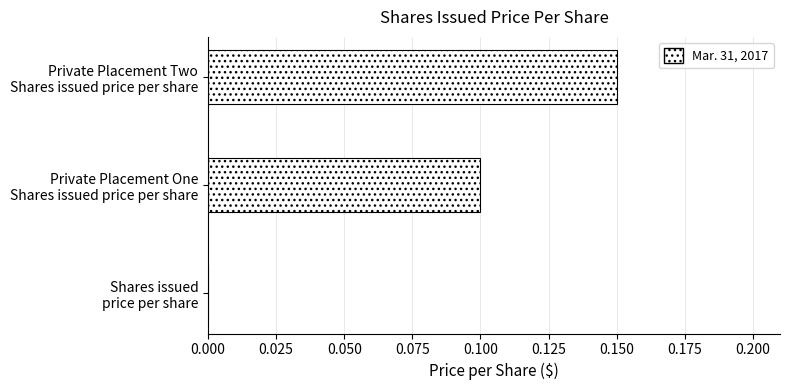

What is the sum of all values?

0.3